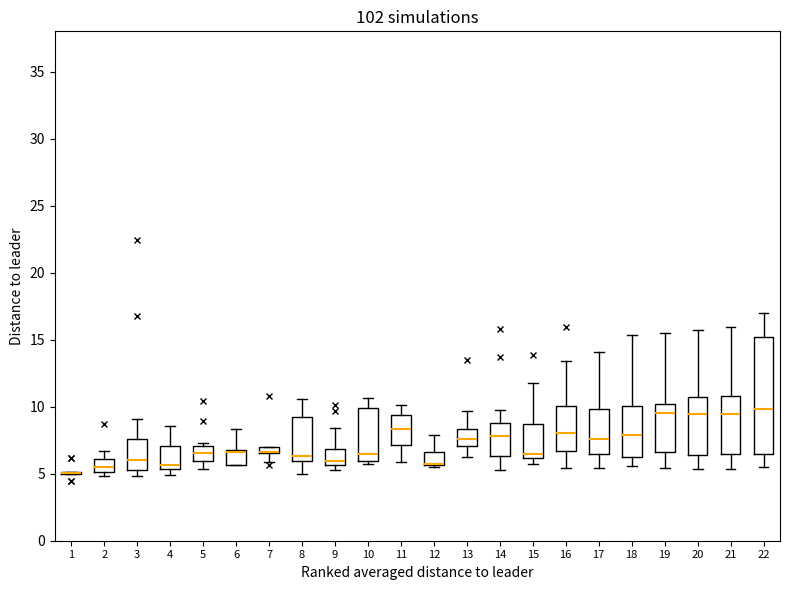

Which box is the tallest, from its lower edge to its upper edge?

22